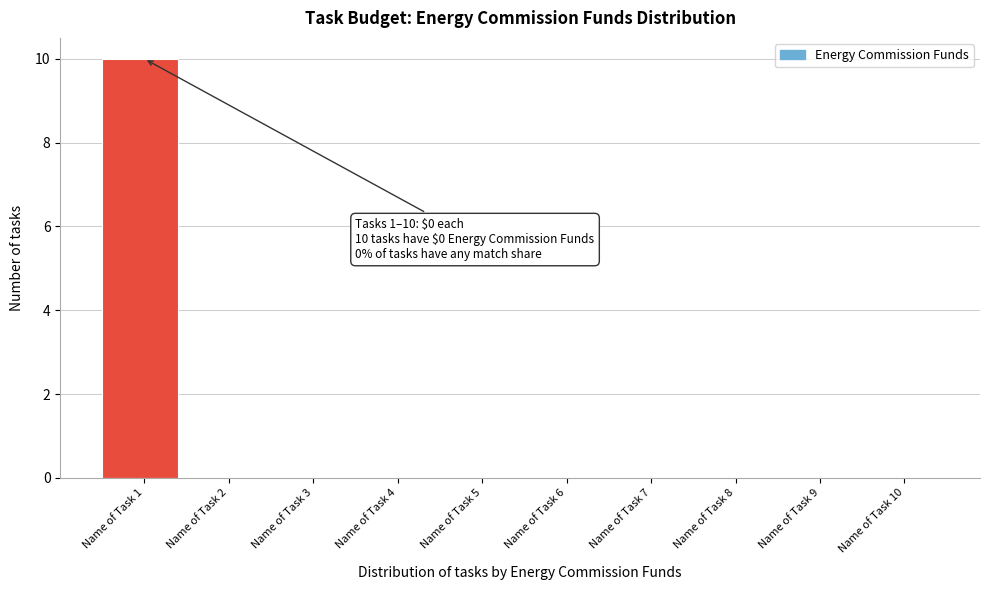

Reading right to left, what are all the values shown in this chart?

Name of Task 10=0	Name of Task 9=0	Name of Task 8=0	Name of Task 7=0	Name of Task 6=0	Name of Task 5=0	Name of Task 4=0	Name of Task 3=0	Name of Task 2=0	Name of Task 1=10